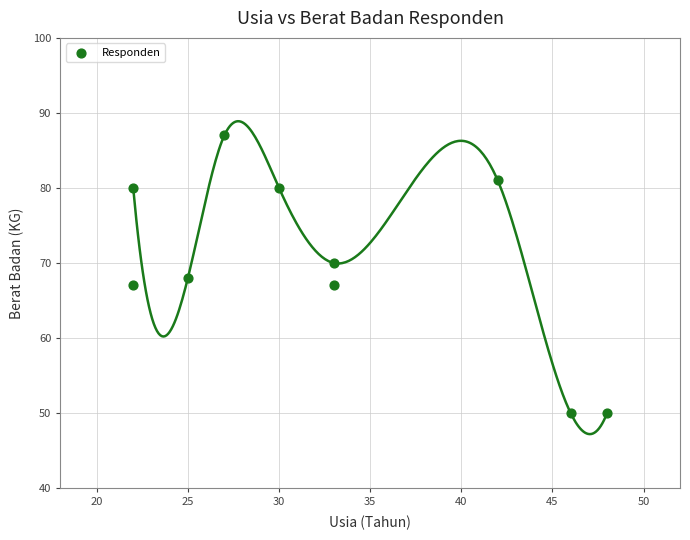

What is the range of Y values (max minus min)?

37